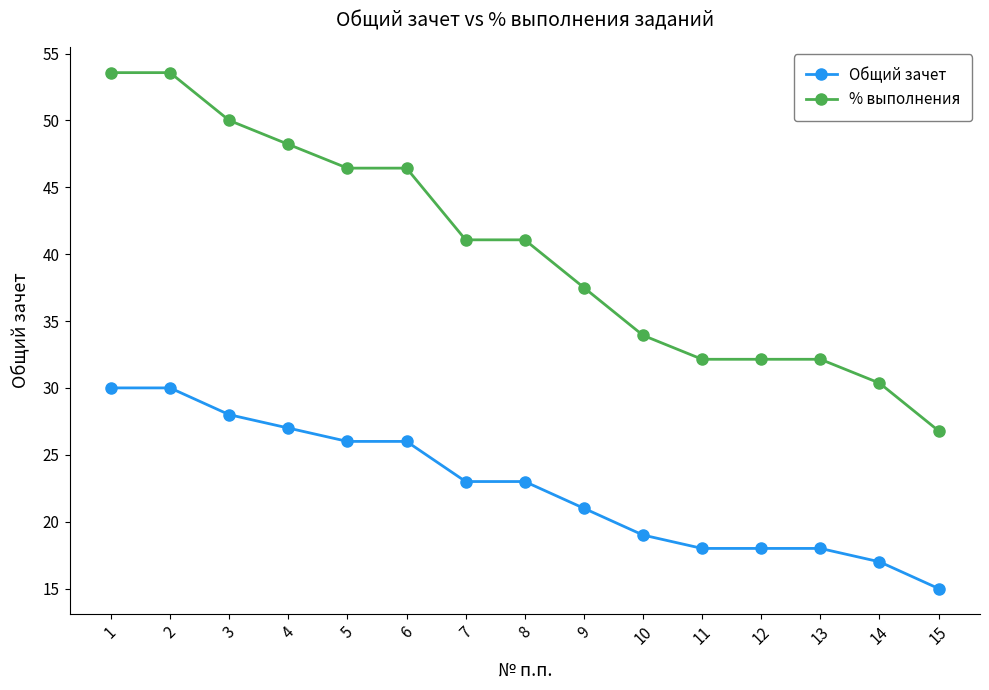

What is the approximate value of % выполнения at 6?

46.4